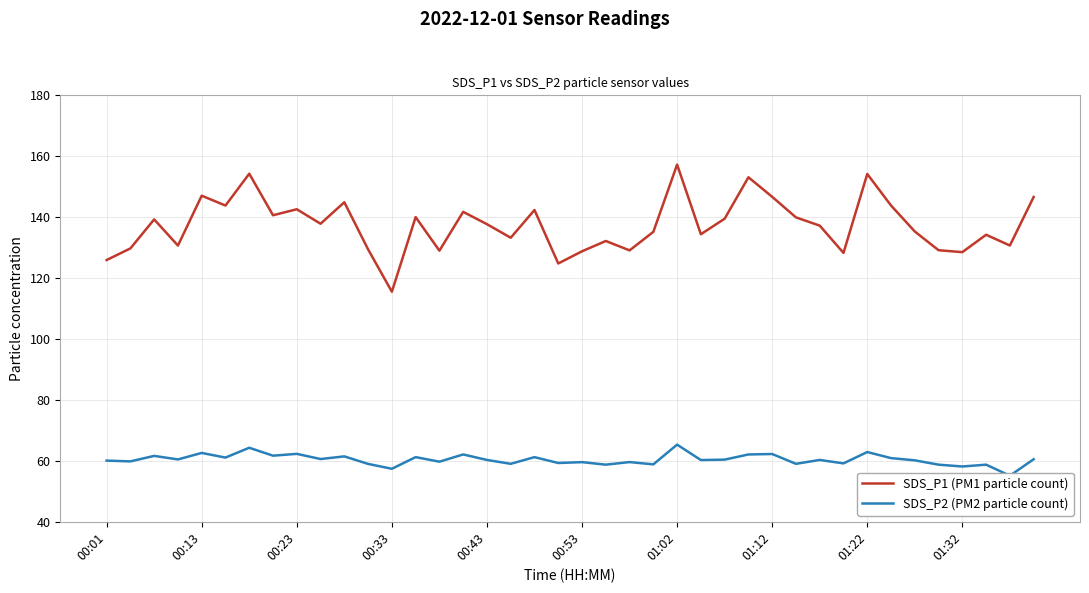

How many data points does each series have?

40